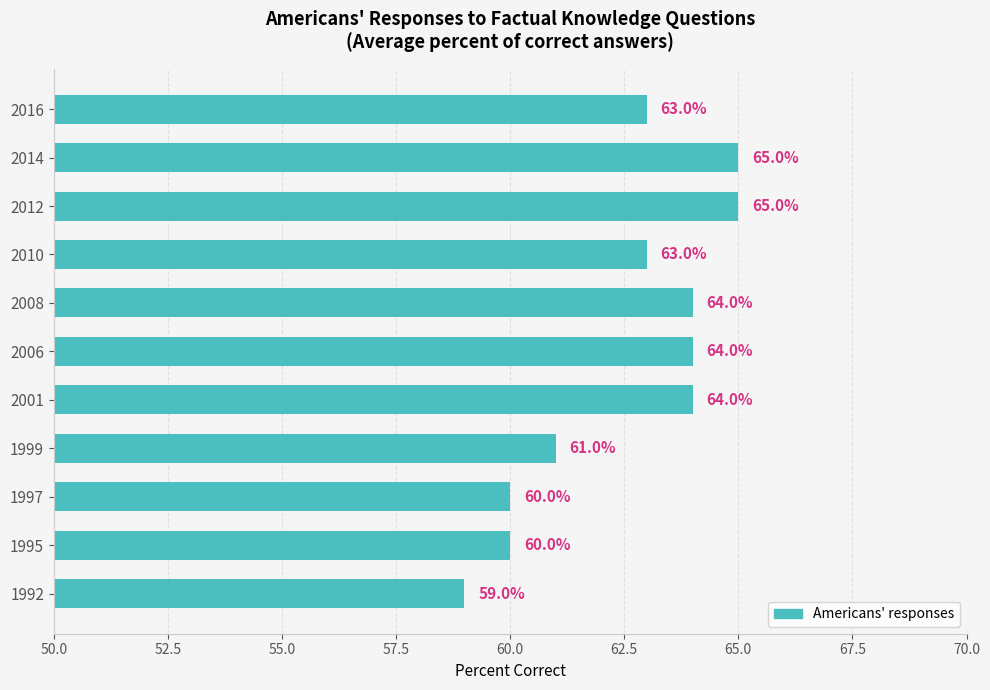

Reading bottom to top, list all the values displayed in this chart.

1992=59	1995=60	1997=60	1999=61	2001=64	2006=64	2008=64	2010=63	2012=65	2014=65	2016=63